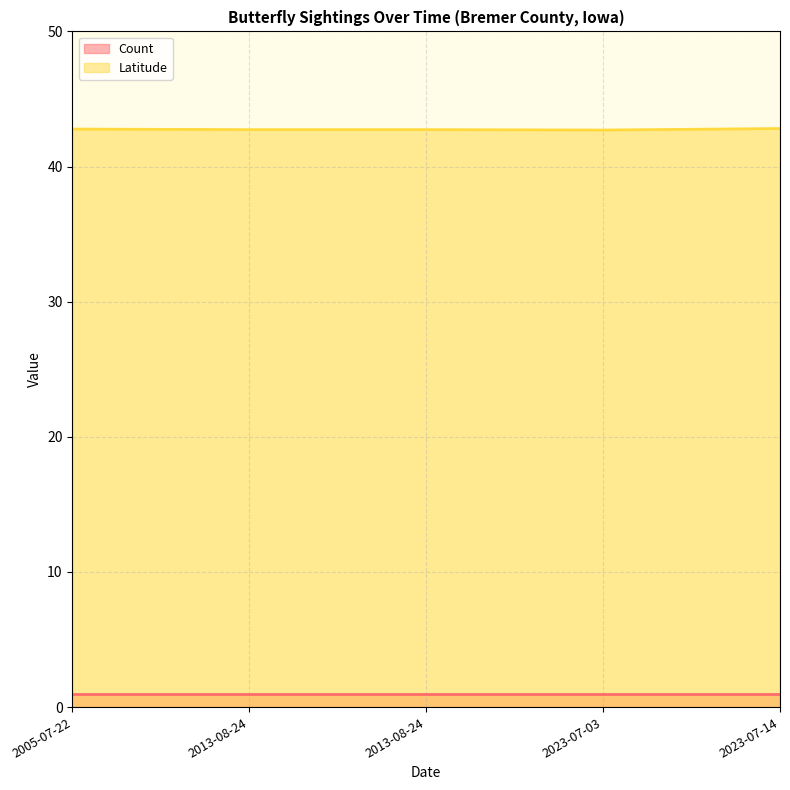

Does the chart have visible grid lines?

Yes